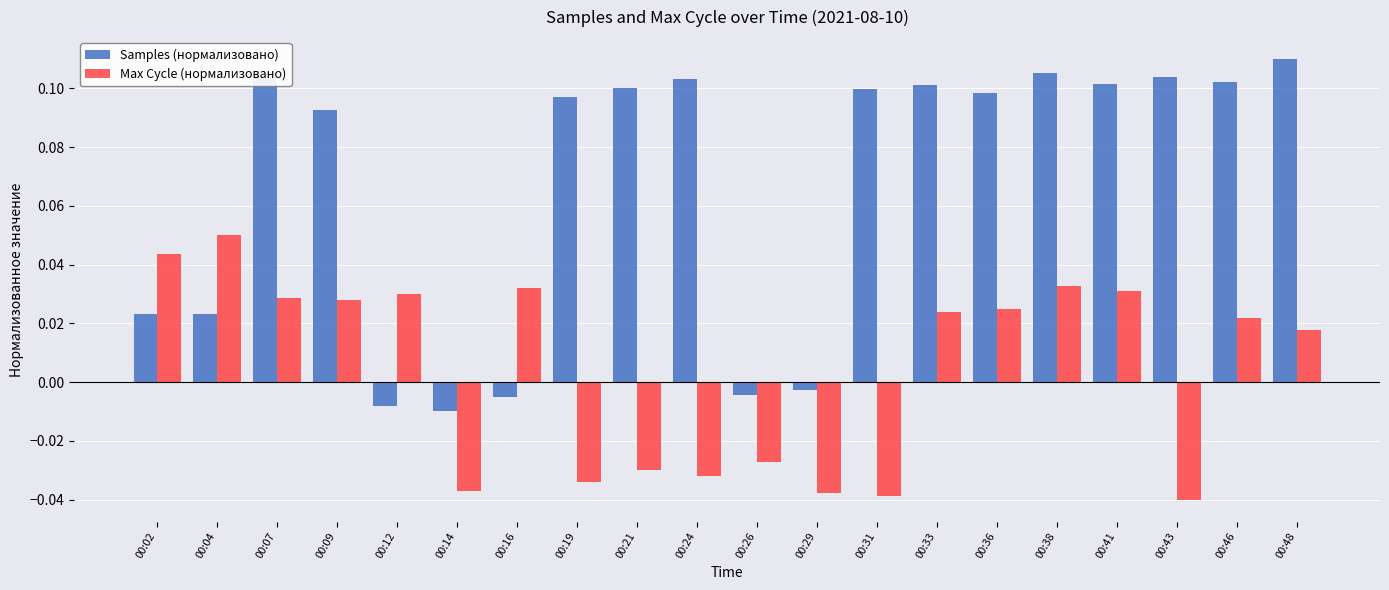

What are all the series names shown in the legend?

Samples (нормализовано), Max Cycle (нормализовано)